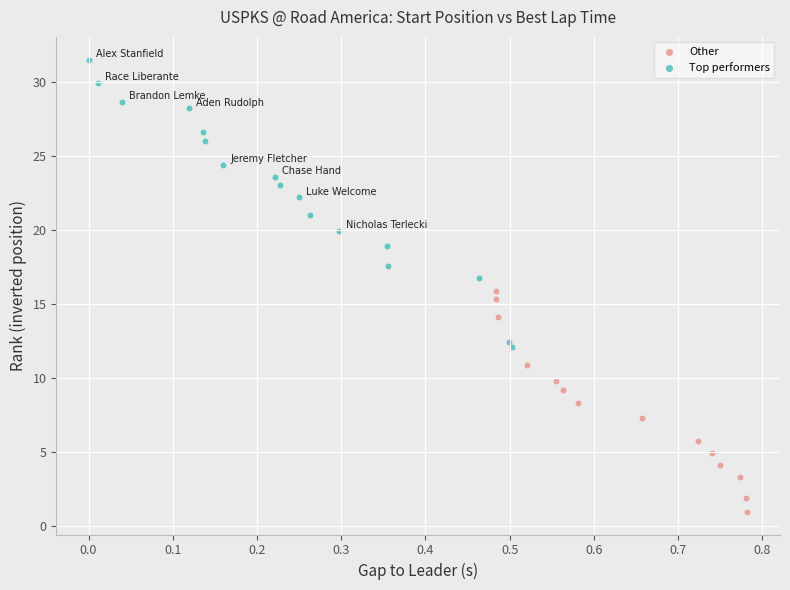

Which series contains the highest Y value?

Top performers